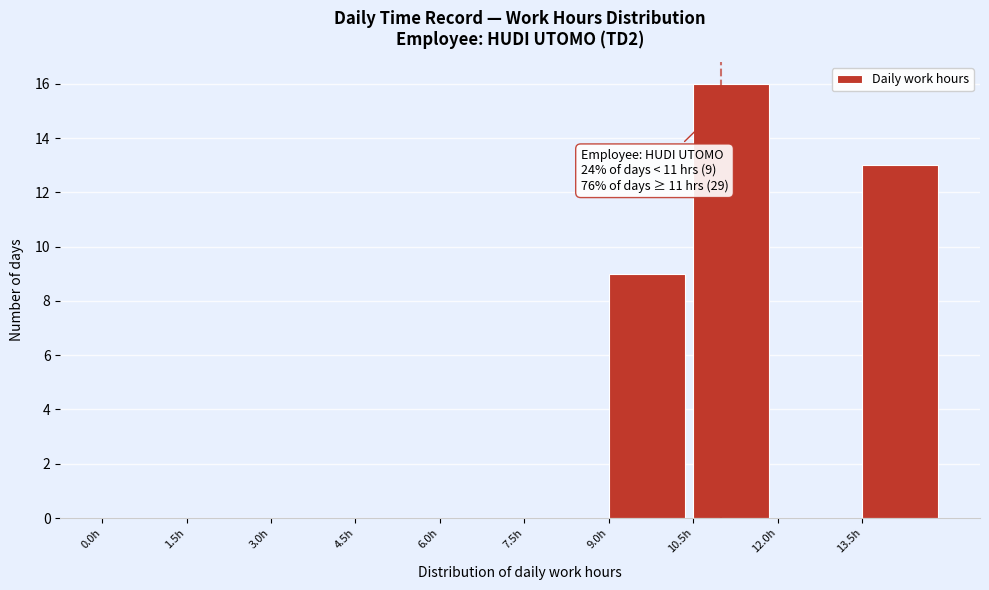

Over which range of the x-axis is the bar tallest?

10.5 to 12.0